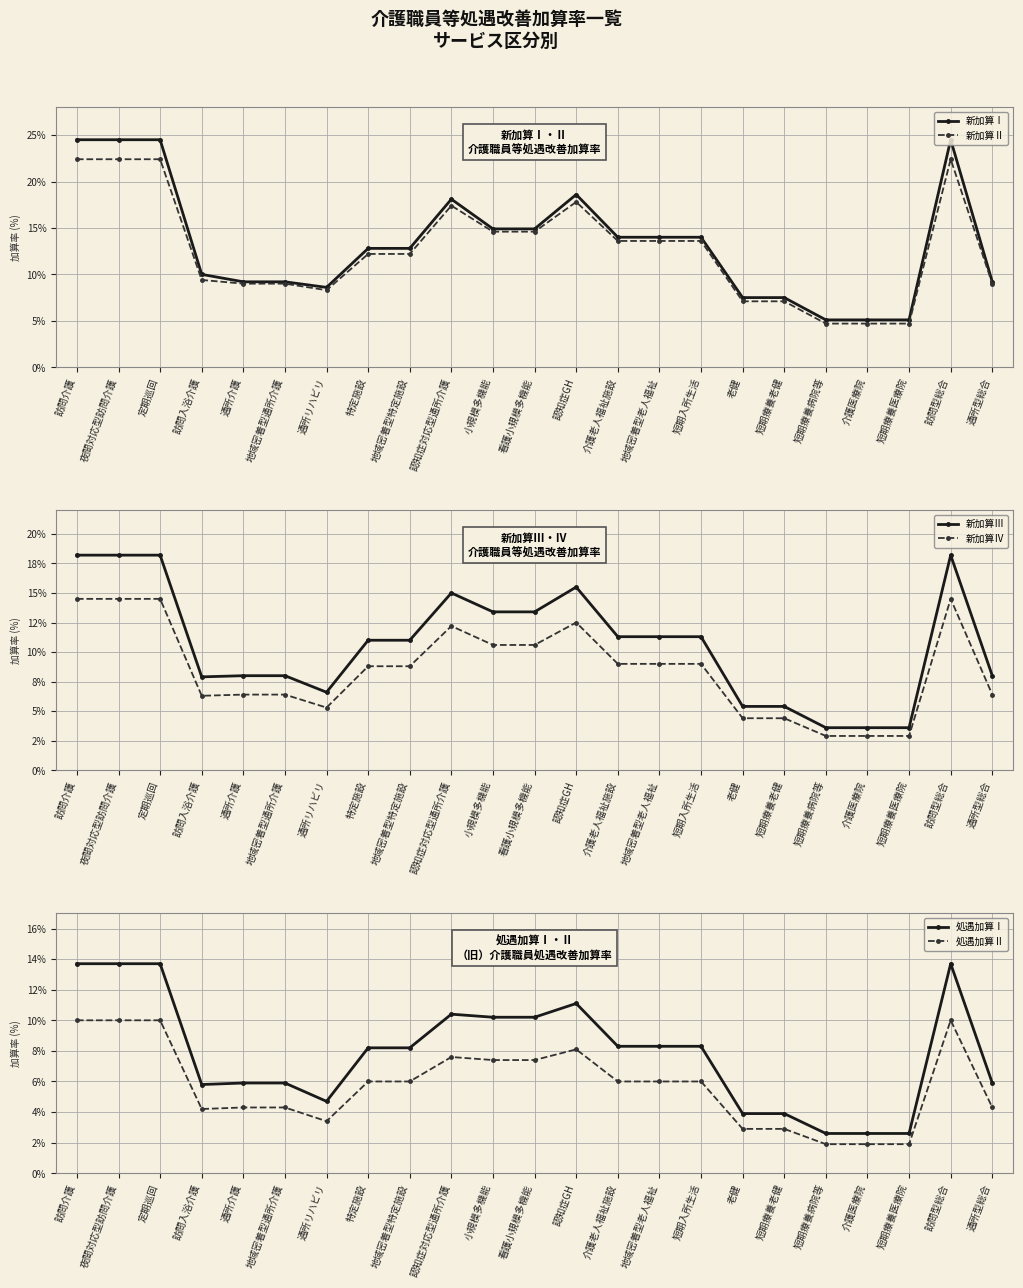

True or false: 新加算Ⅱ and 処遇加算Ⅰ cross at least once.

False